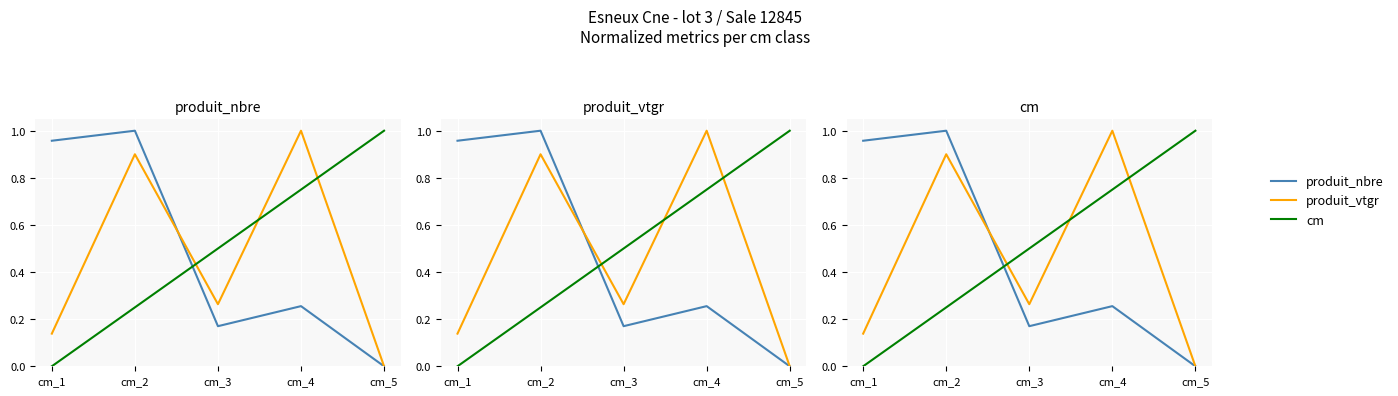

At which category is the sum across all series the highest?

cm_2